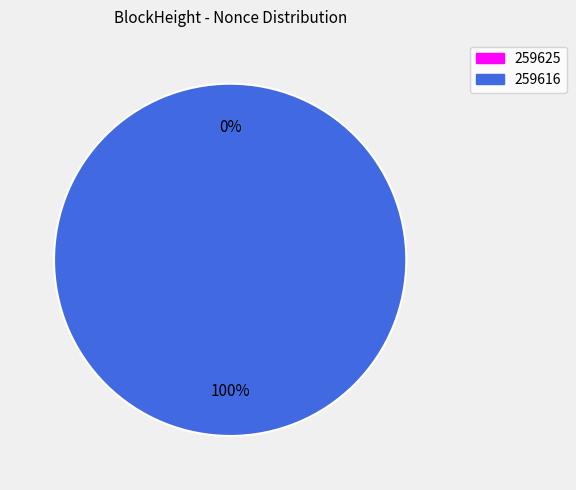

Rank the categories by value from highest to lowest.

259616, 259625